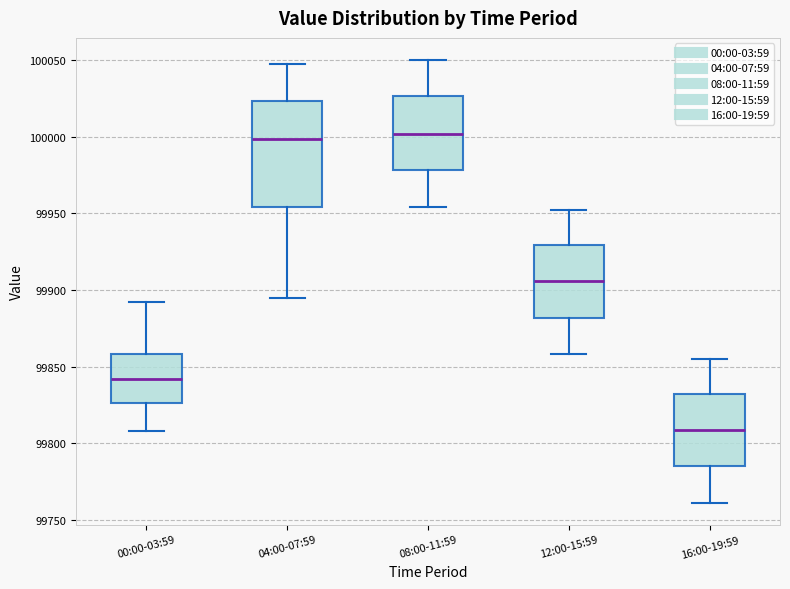

Which box has the lowest median line?

16:00-19:59